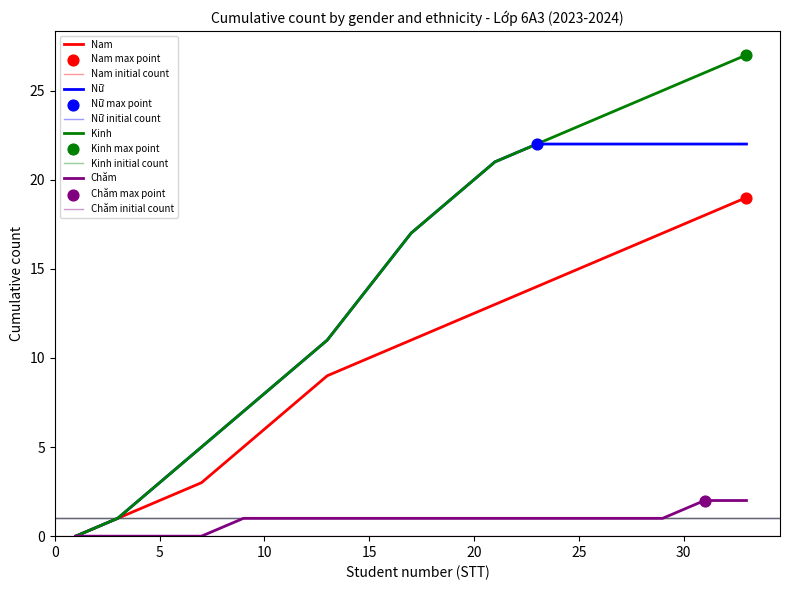

At which category is the sum across all series the highest?

33